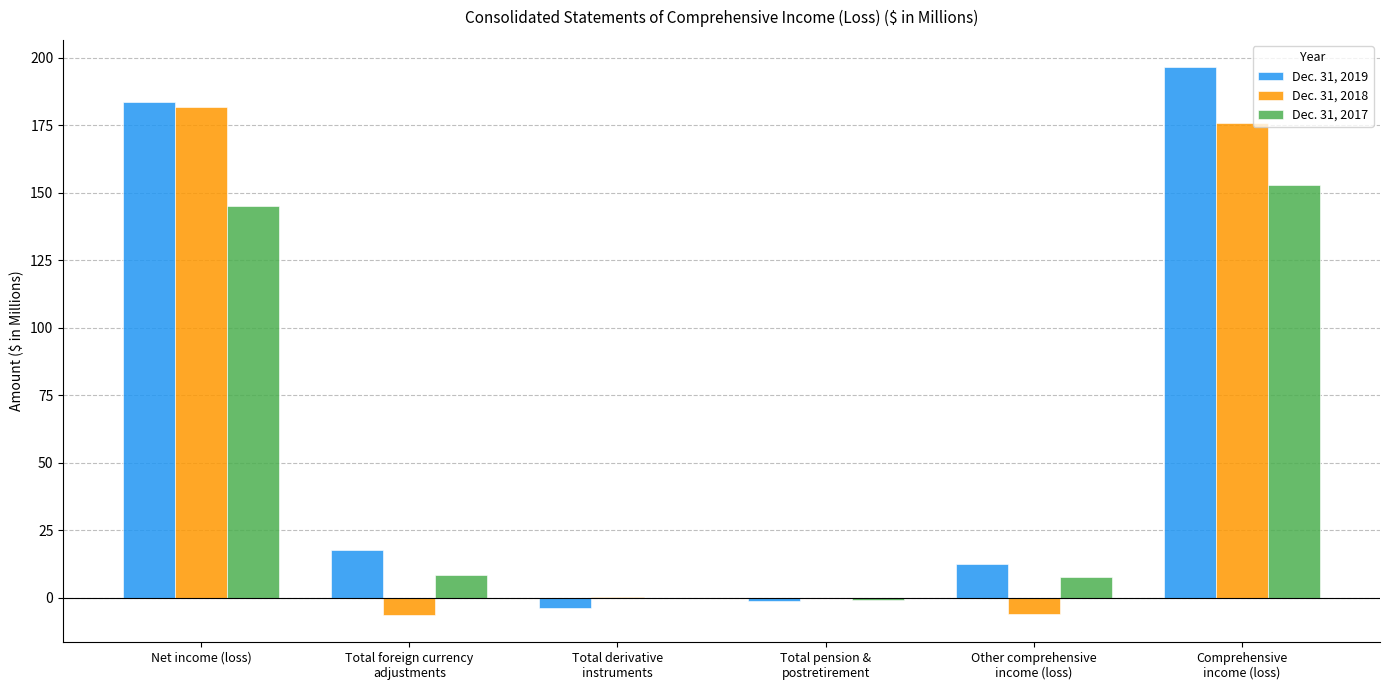

What is the maximum value for Dec. 31, 2017?

152.8